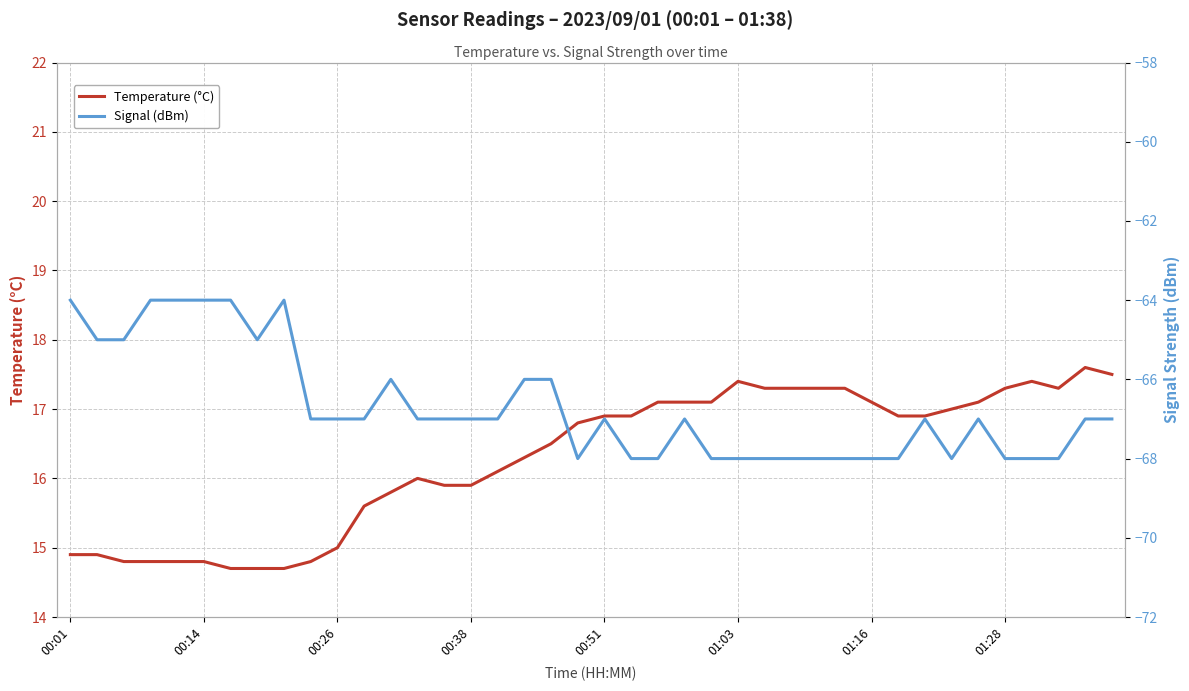

What are all the series names shown in the legend?

Temperature (°C), Signal (dBm)